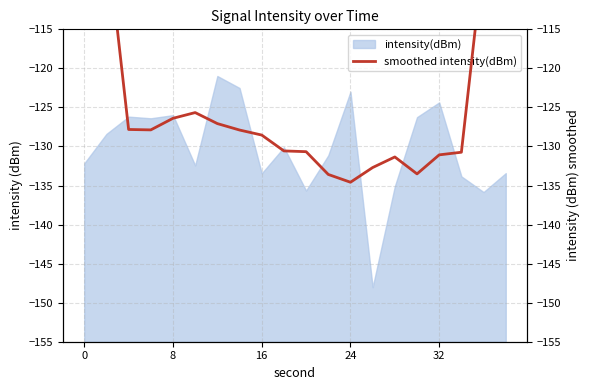

The chart shows a value of -127.9 at 7. True or false?

True